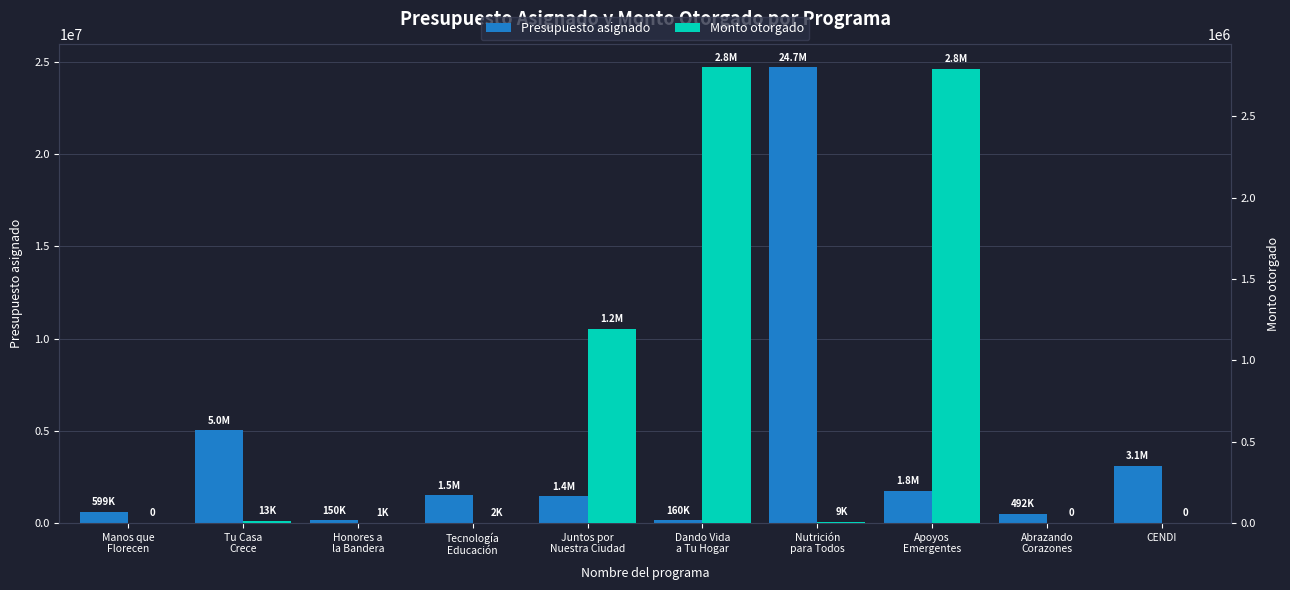

What is the average value of the Monto otorgado series?

681150.2